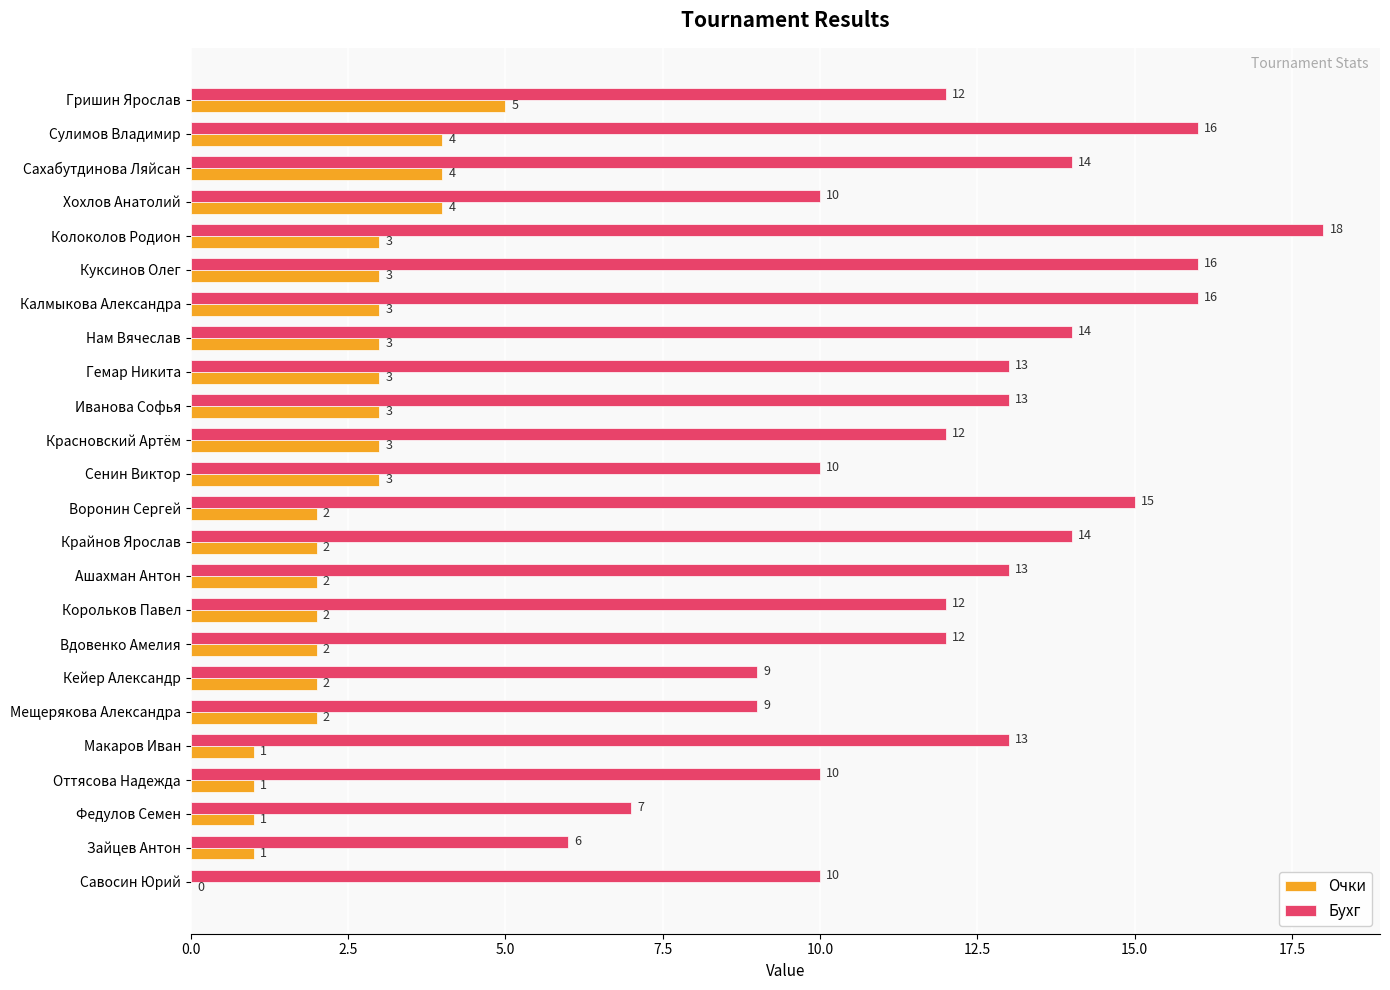

The value of Очки at Корольков Павел is 2. True or false?

True